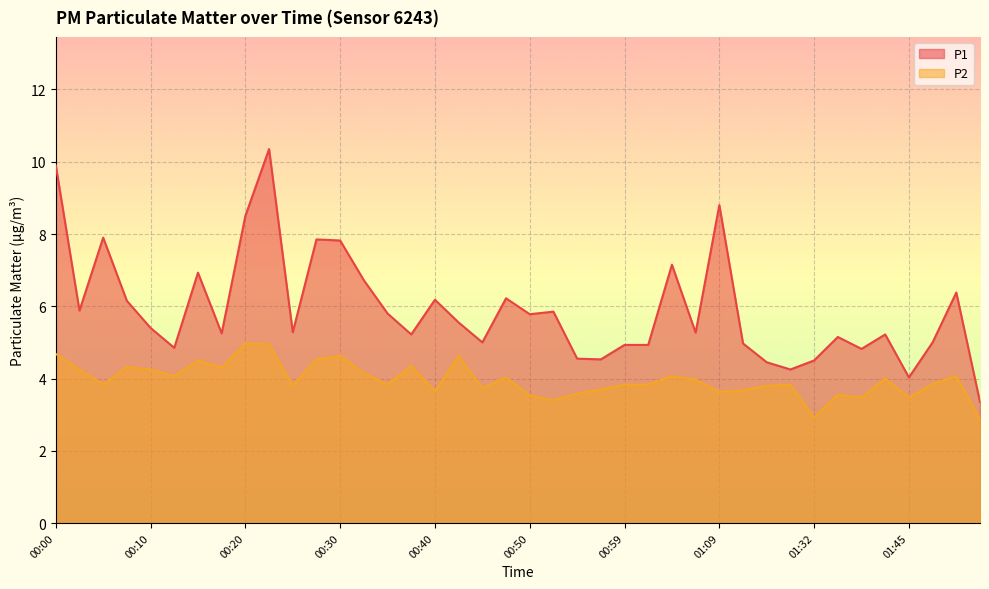

How many data points in P2 are above 3?

38